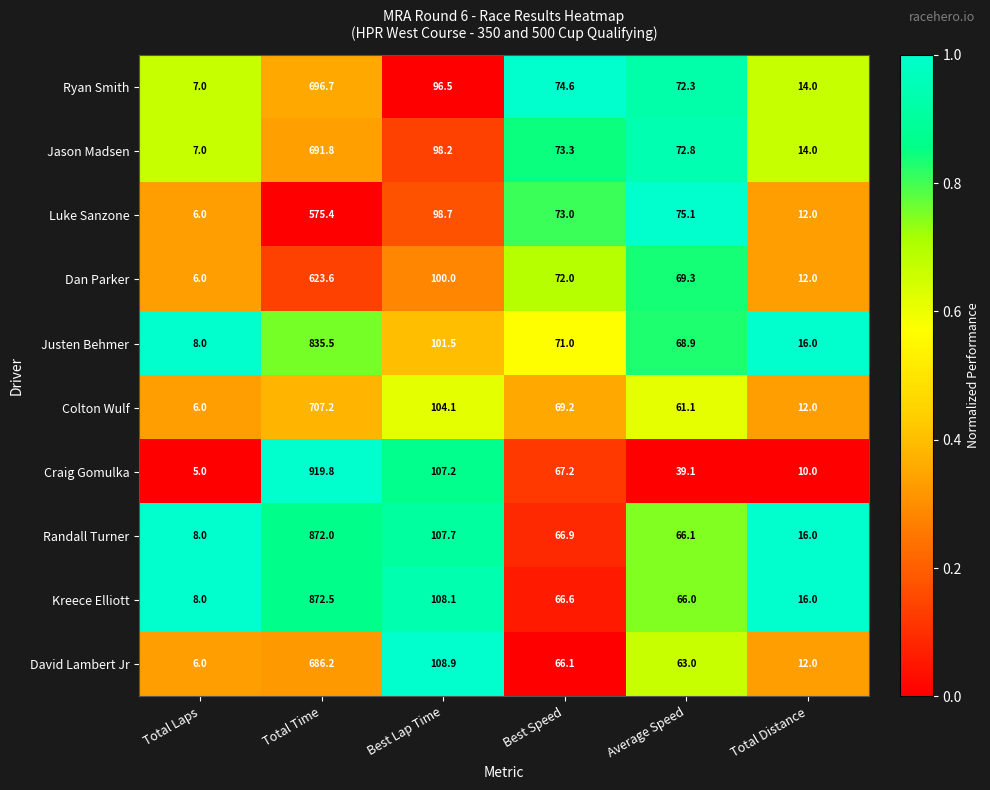

True or false: Kreece Elliott has a value of 66.6 at Best Speed.

True